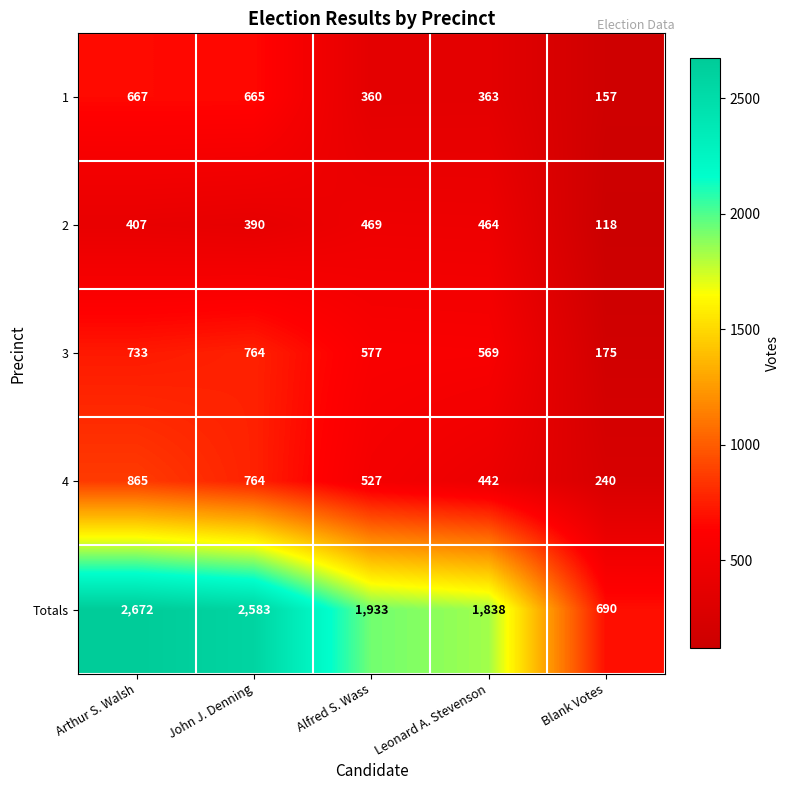

What is the difference between the second highest and second lowest values in the 3 series?

164